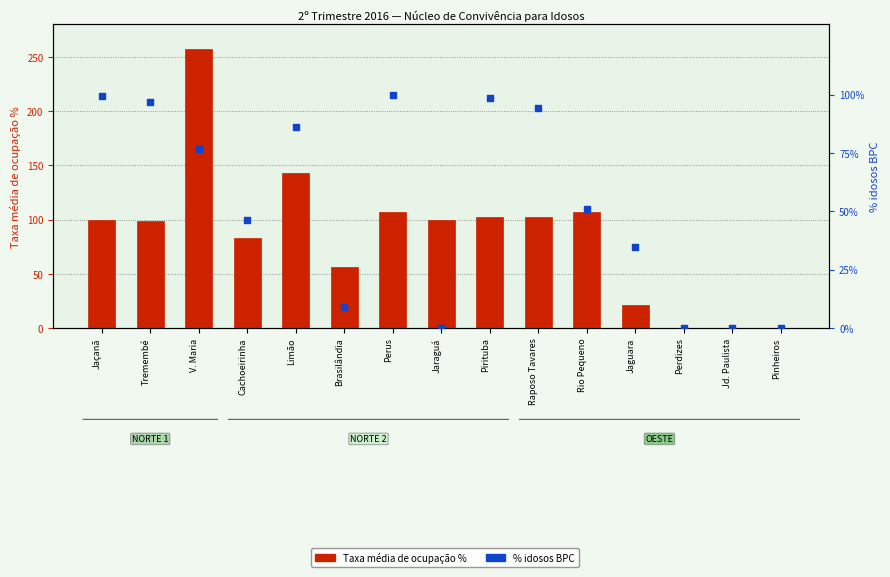

At how many categories does at least one series exceed 75?

10